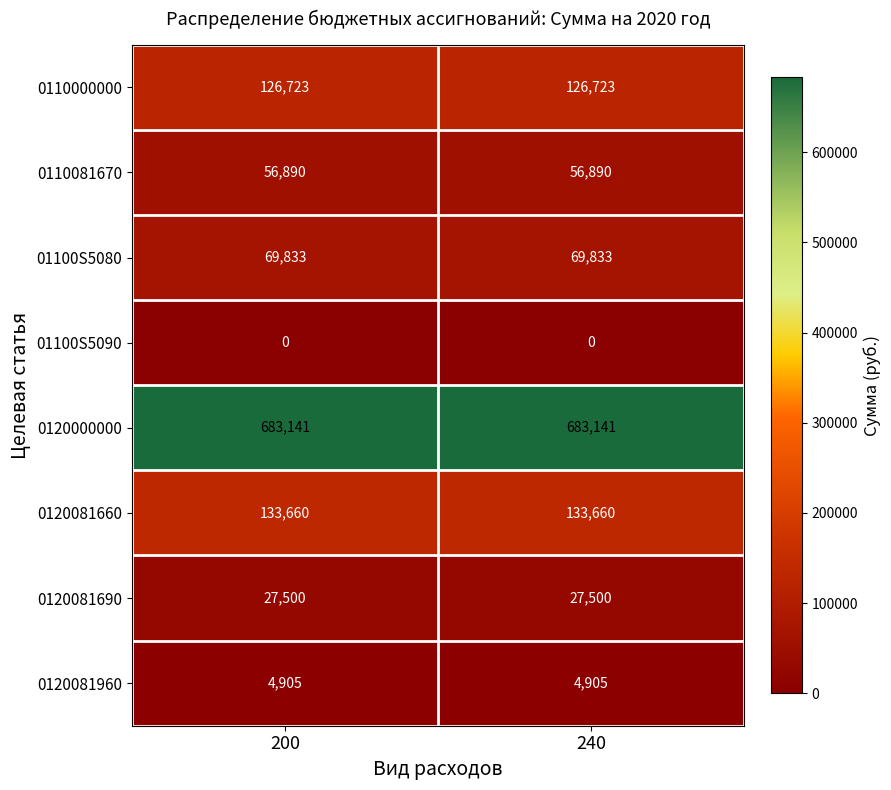

Reading left to right, list all the values displayed in this chart.

0110000000: 200=126723	240=126723
0110081670: 200=56890	240=56890
01100S5080: 200=69833	240=69833
01100S5090: 200=0	240=0
0120000000: 200=683141	240=683141
0120081660: 200=133660	240=133660
0120081690: 200=27500	240=27500
0120081960: 200=4905	240=4905